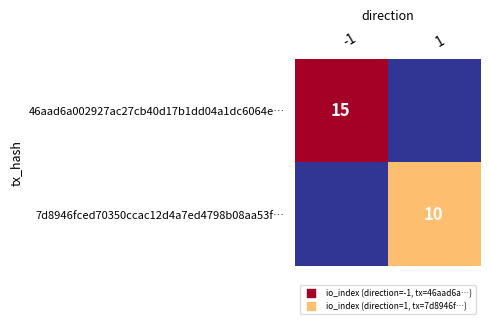

Is it true that 46aad6a002927ac27cb40d17b1dd04a1dc6064e… equals 22 at -1?

False